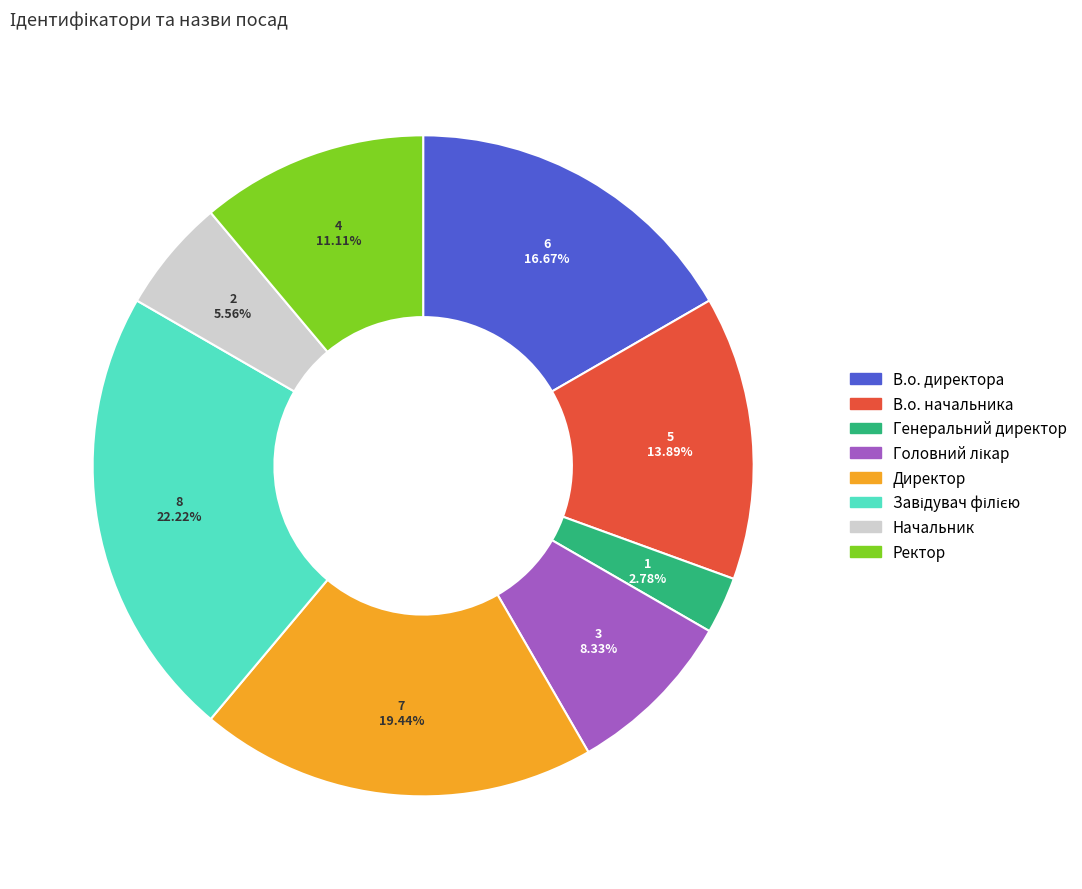

Between Генеральний директор and В.о. начальника, which is larger?

В.о. начальника